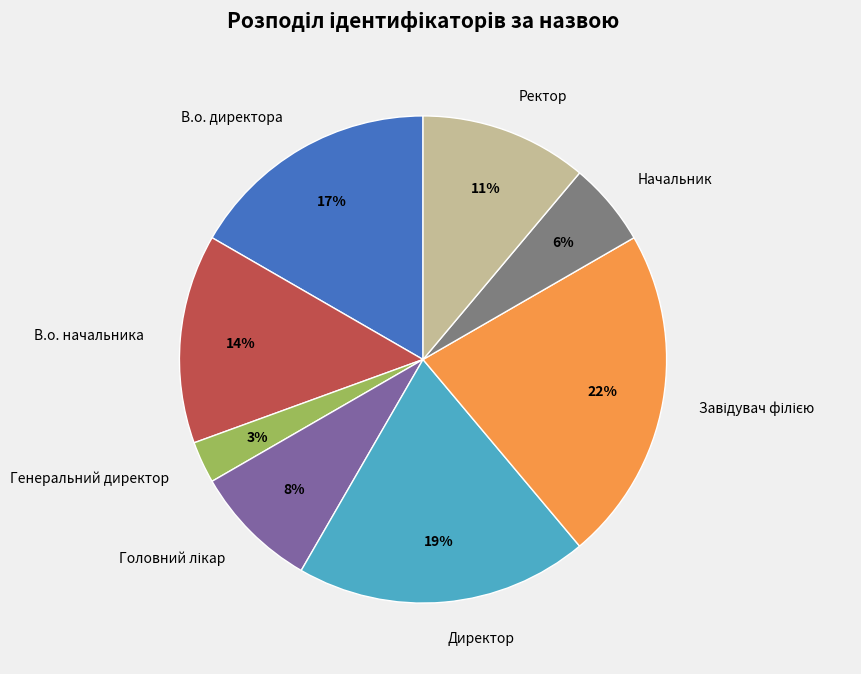

Which slice is the smallest?

Генеральний директор